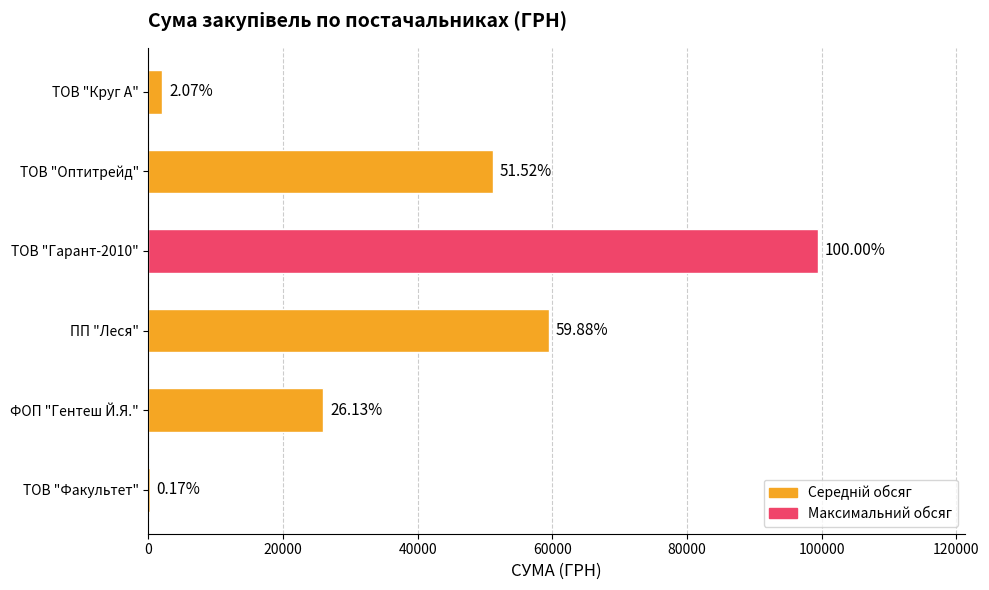

Count the number of values greater than 51204.

3